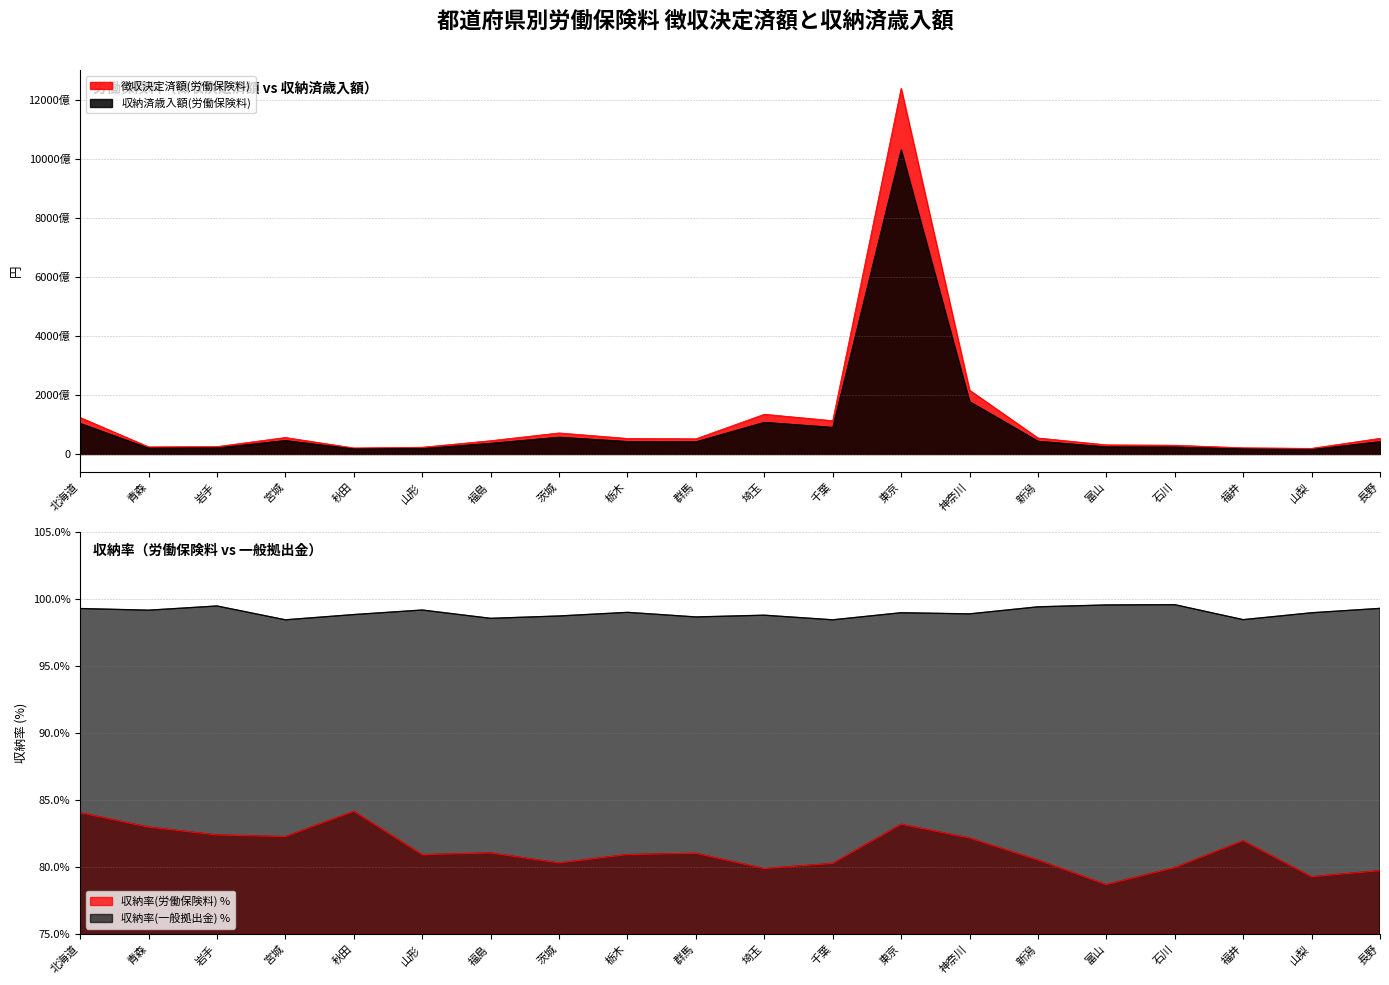

Between 群馬 and 秋田, which is larger?

群馬